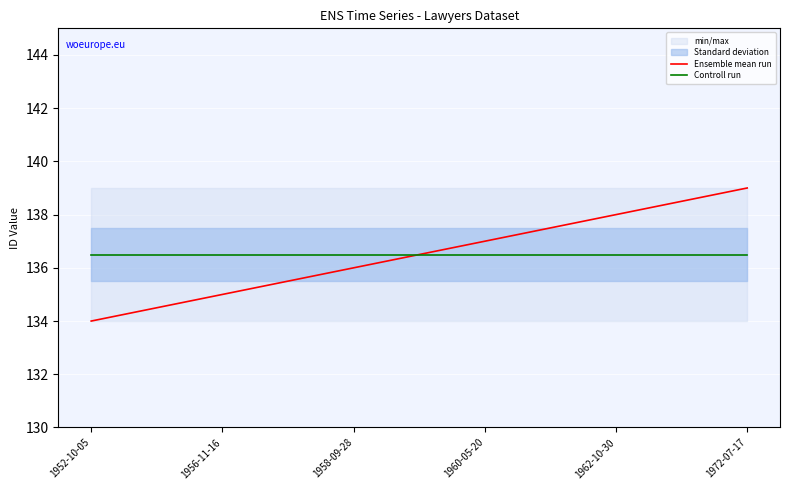

The Ensemble mean run series shows 137.0 at 1960-05-20. True or false?

True